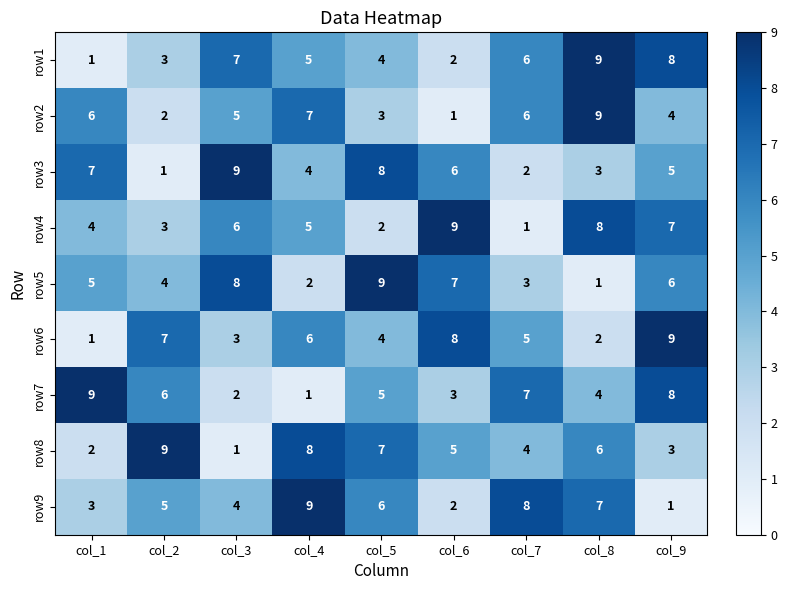

What is the smallest value displayed?

1